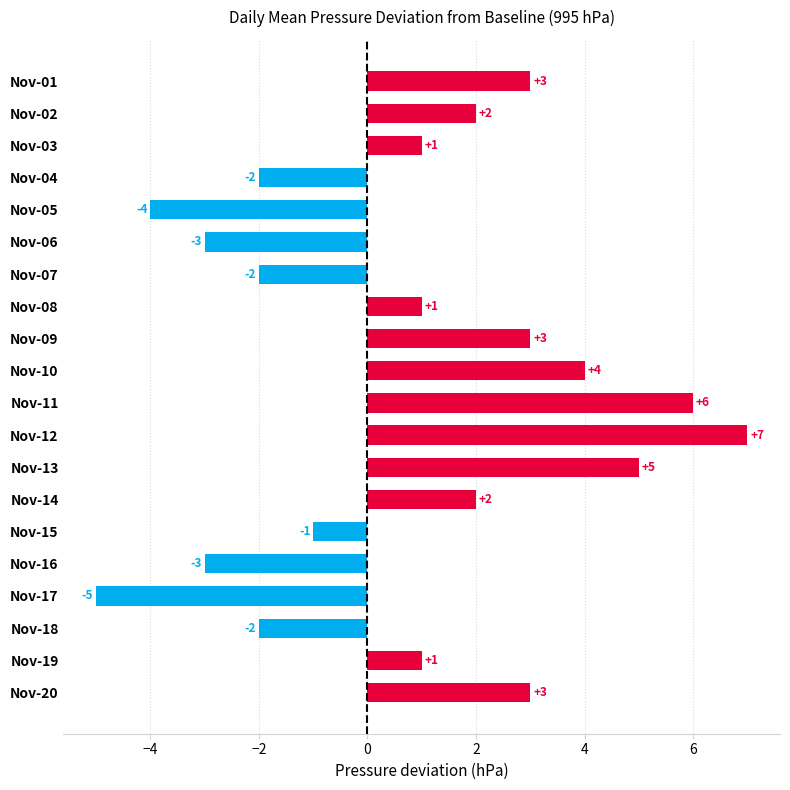

The value at Nov-18 is -2. True or false?

True